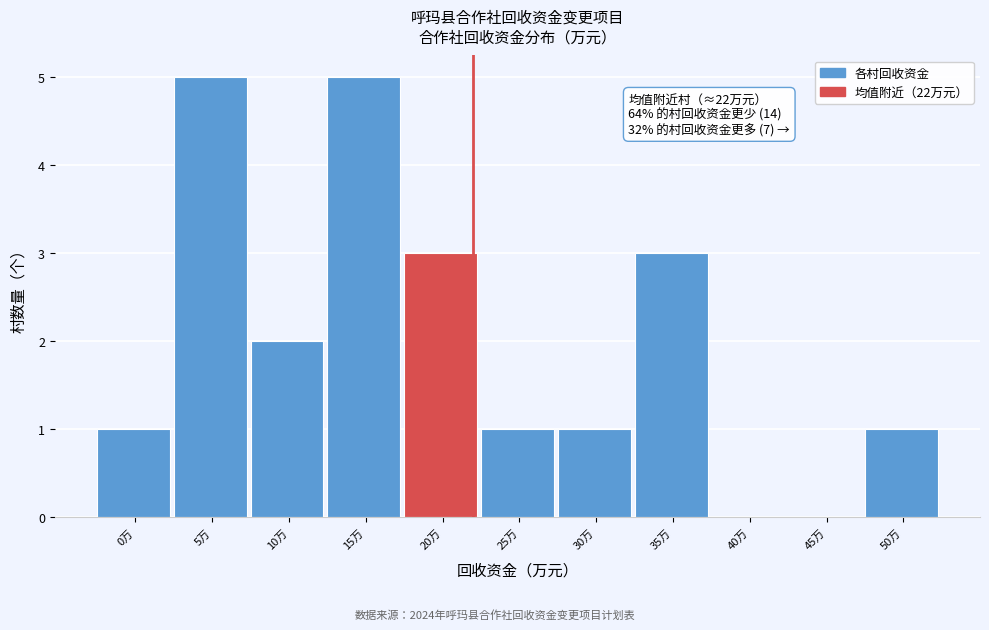

Reading left to right, list all the values displayed in this chart.

0万=1	5万=5	10万=2	15万=5	20万=3	25万=1	30万=1	35万=3	40万=0	45万=0	50万=1